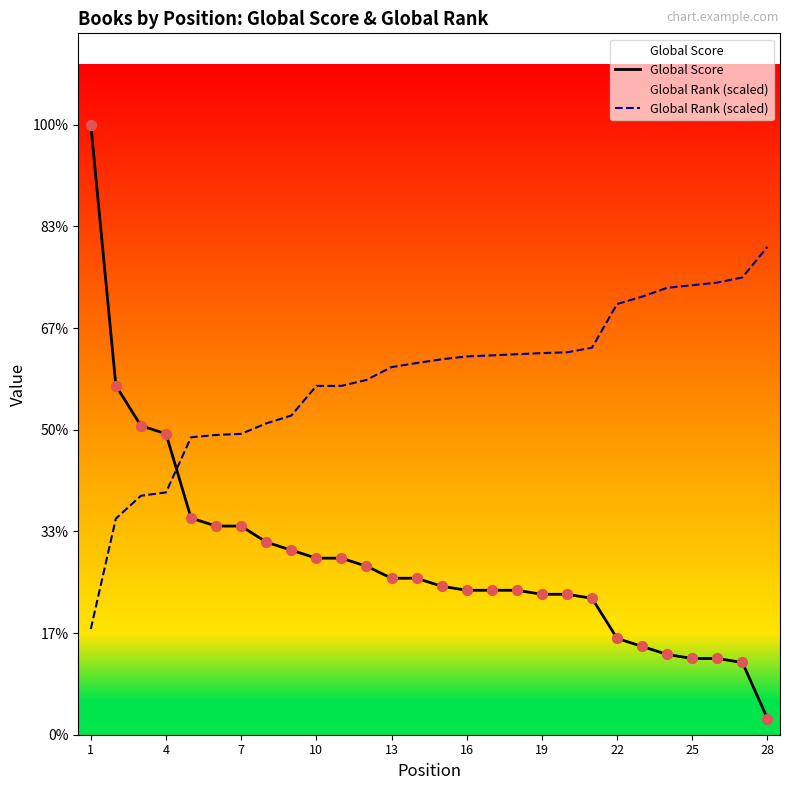

Is the value of Global Rank (scaled) at 16 greater than the value of Global Score at 18?

Yes